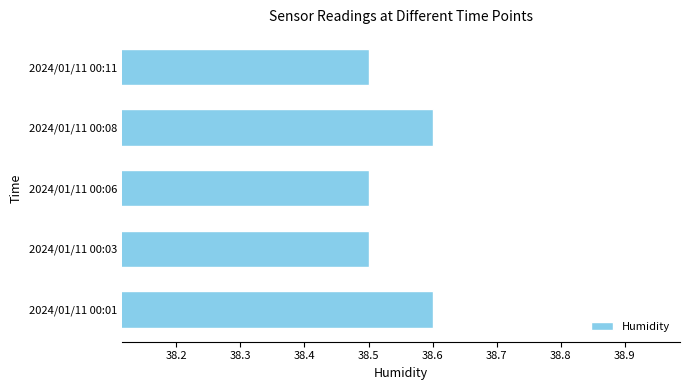

What is the average value?

38.5